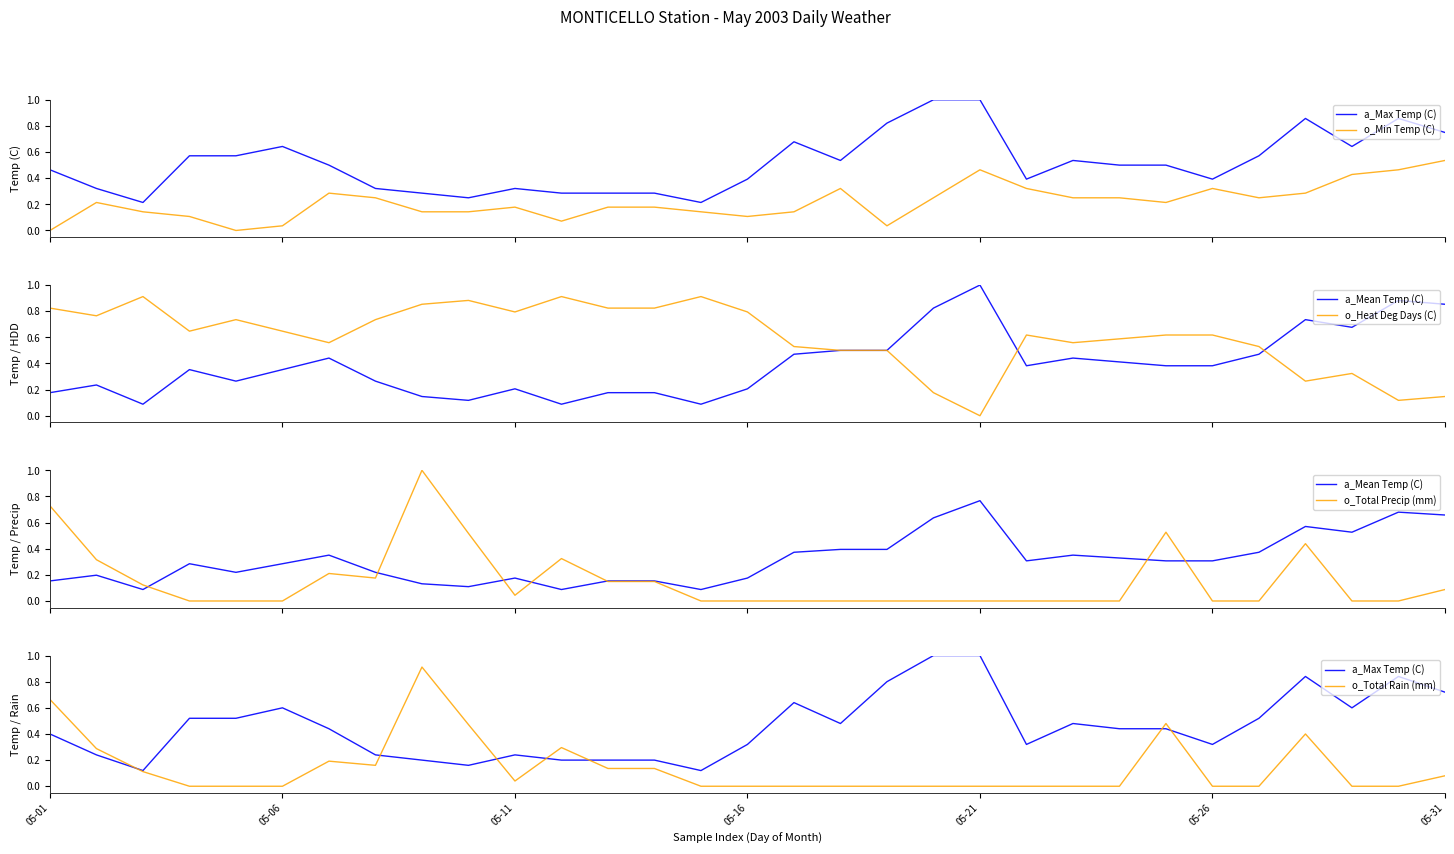

After their last crossing, which series has the higher values: o_Heat Deg Days (C) or a_Mean Temp (C)?

a_Mean Temp (C)